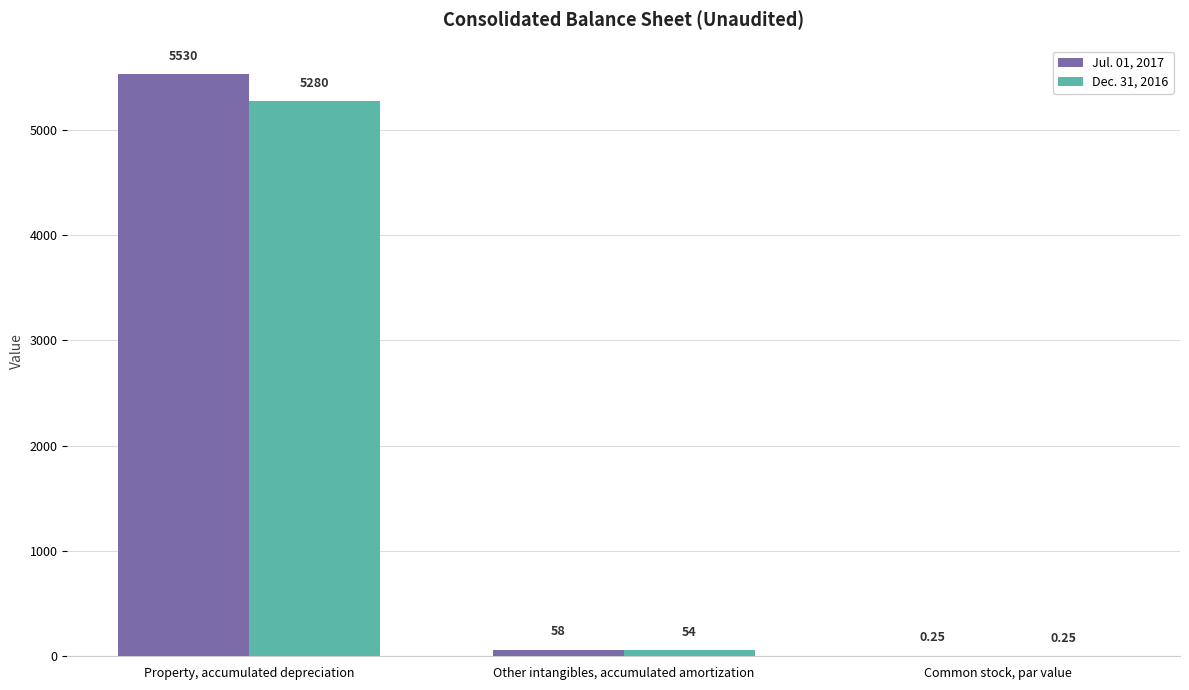

Between Other intangibles, accumulated amortization and Common stock, par value, which series saw the biggest shift?

Jul. 01, 2017